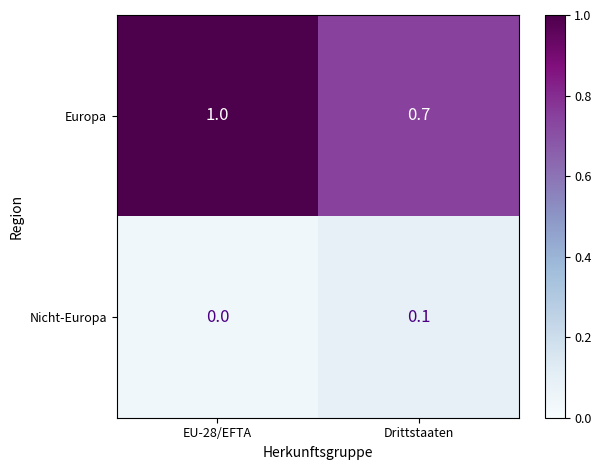

Reading left to right, what are all the values shown in this chart?

Europa: 1.0	0.7
Nicht-Europa: 0.0	0.1